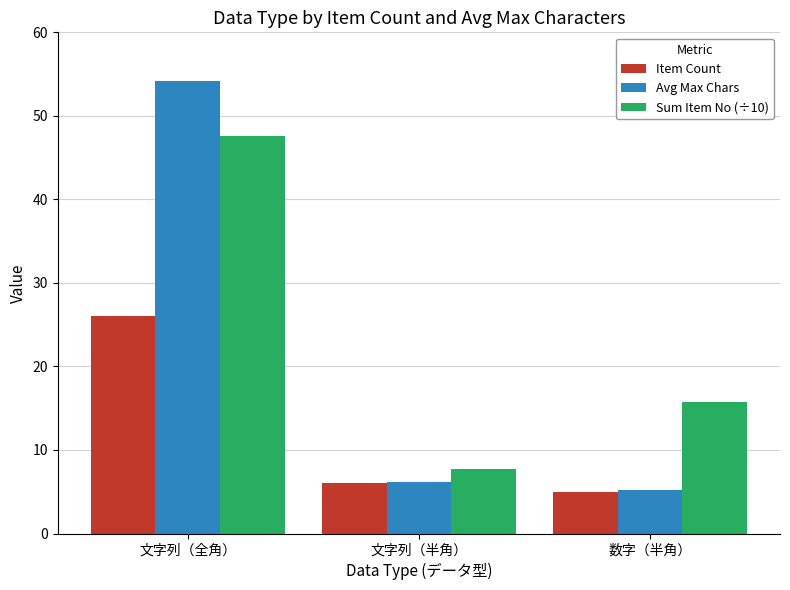

What is the sum of the Avg Max Chars values at 文字列（全角） and 数字（半角）?

59.4